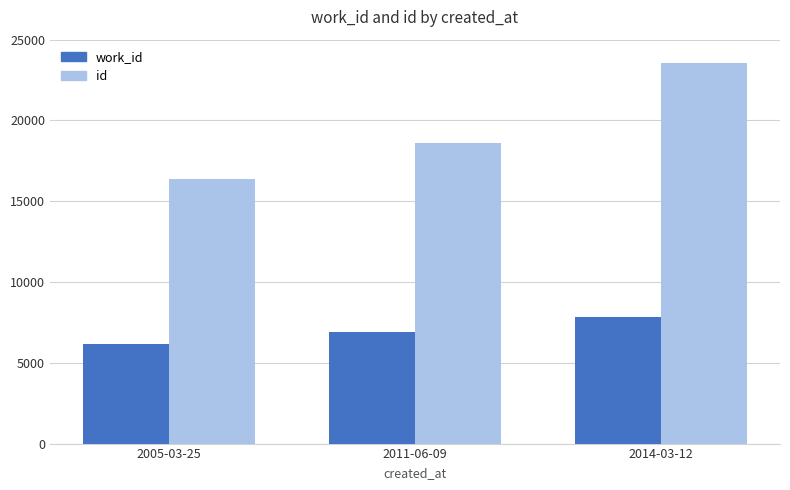

What is the sum of all work_id values?

20949